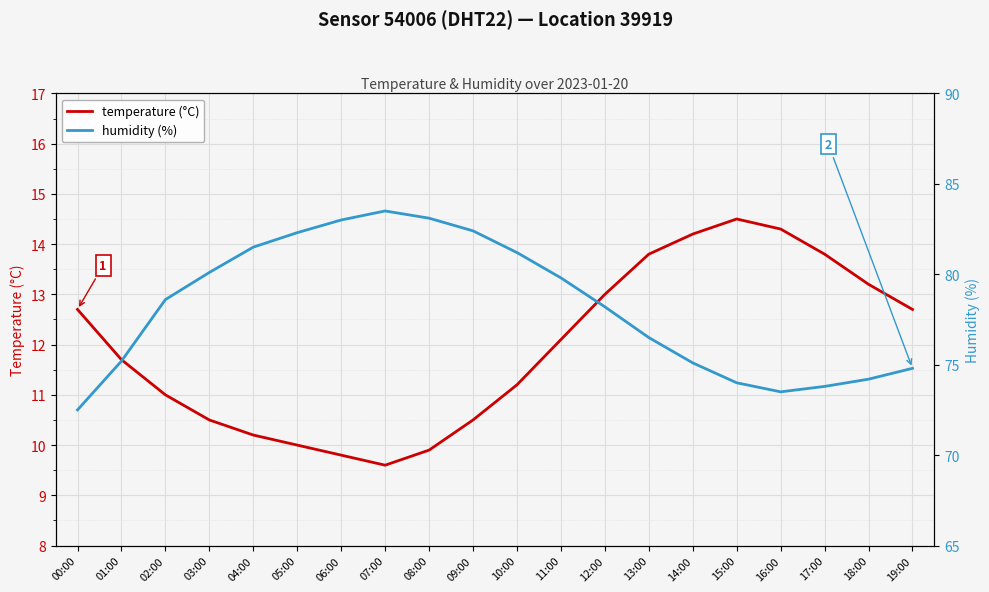

In humidity (%), how many points are lower than both neighbors (excluding endpoints)?

1